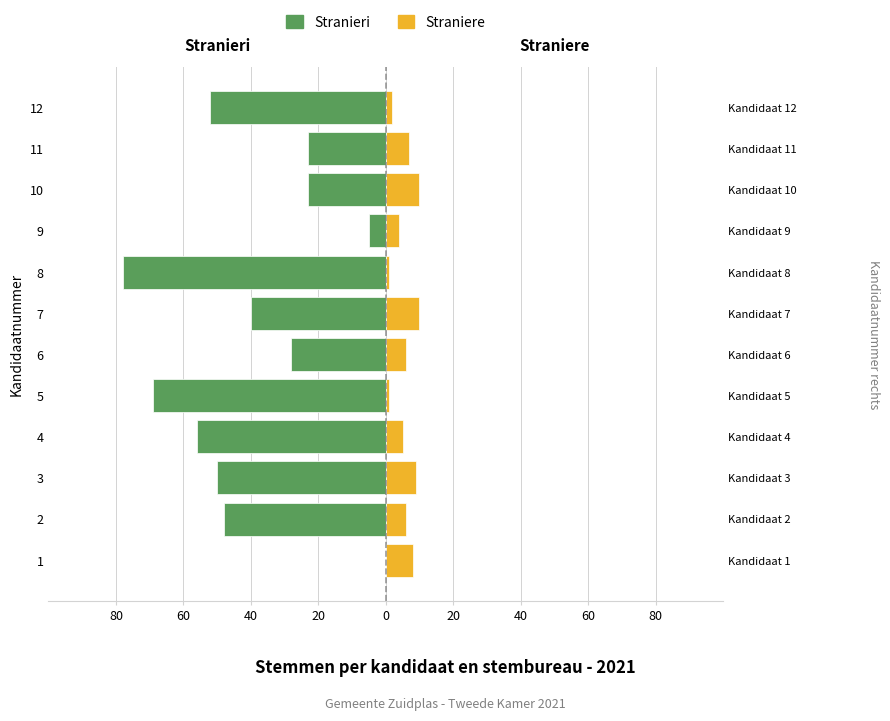

What is the approximate value of Stranieri at 3, to the nearest 10?

-50